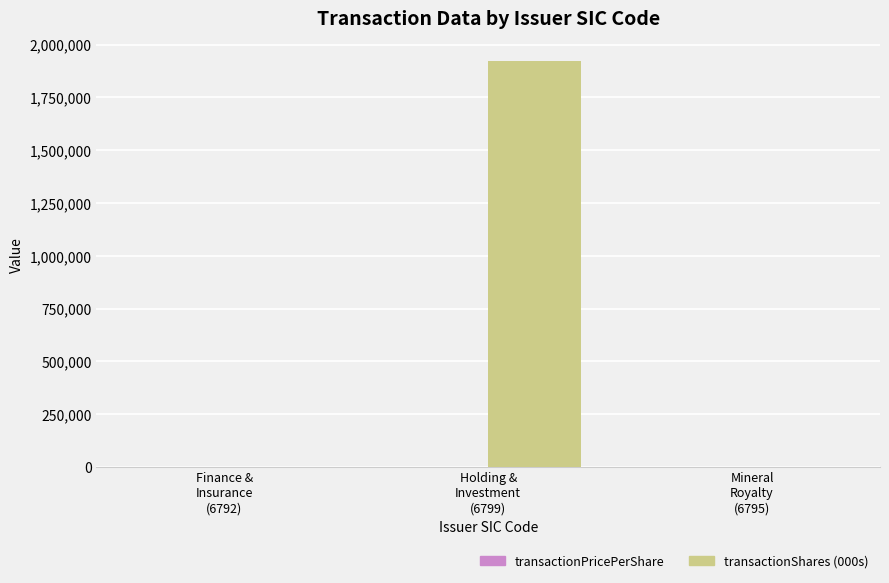

How many groups of bars are there?

3